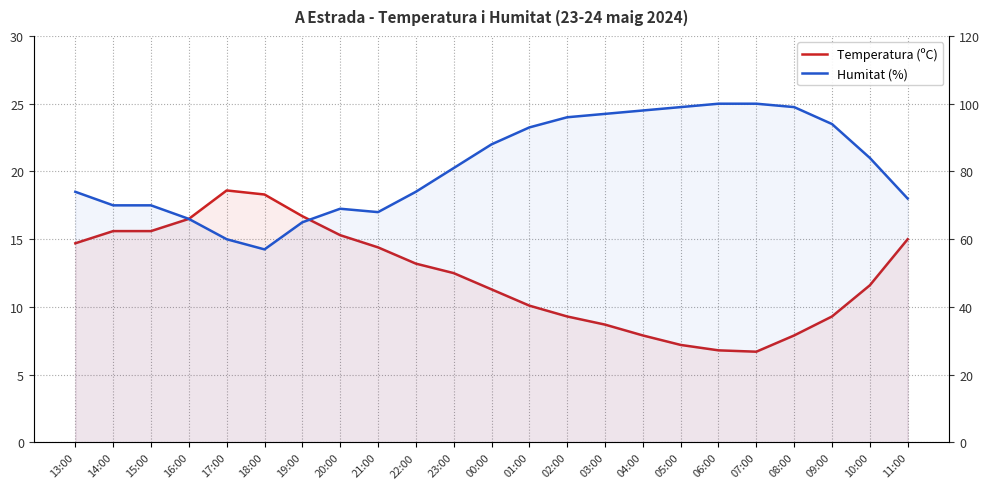

What is the value of the Temperatura (ºC) point at the 1st from the left?

14.7